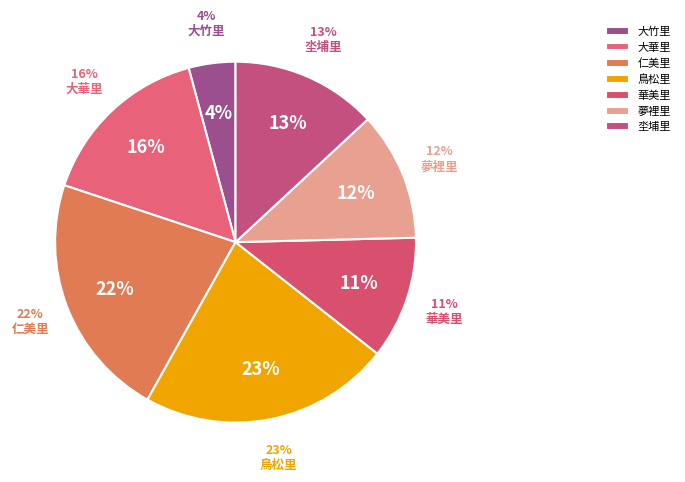

How many segments does this pie chart have?

7